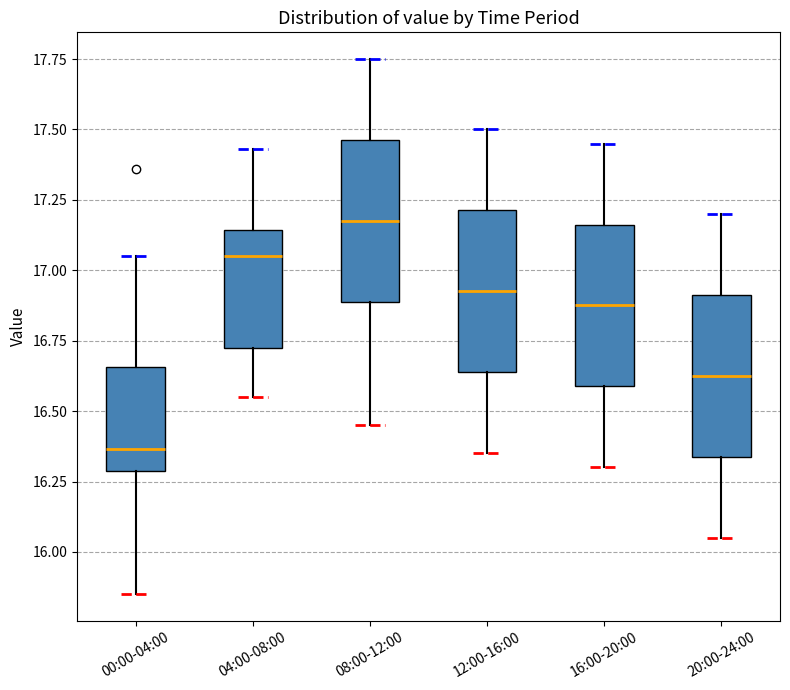

Which box has the highest median line?

08:00-12:00